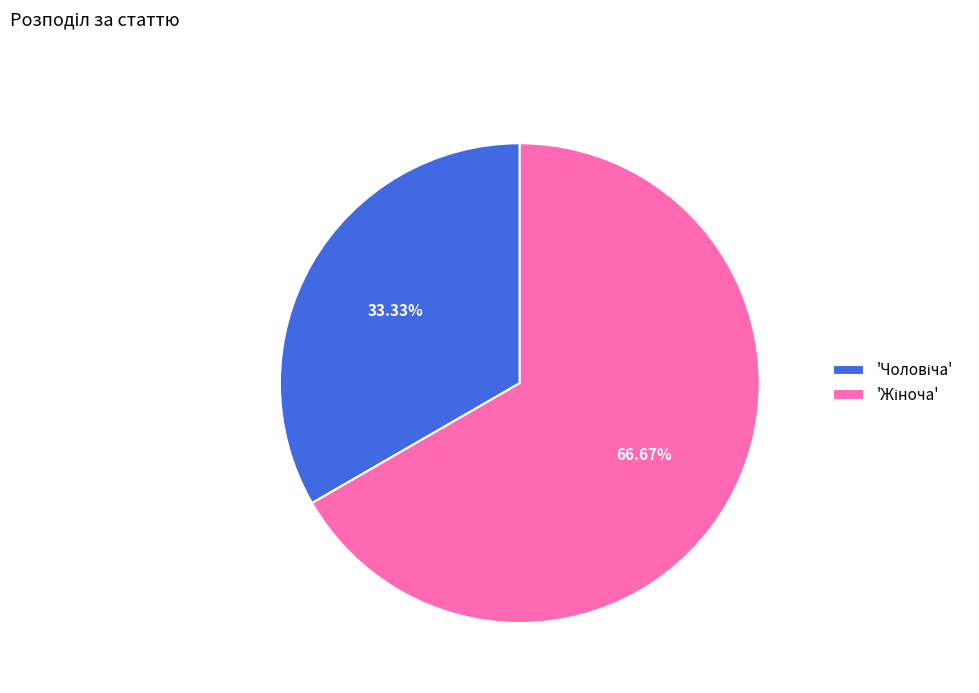

Is there a majority slice in this chart?

Yes